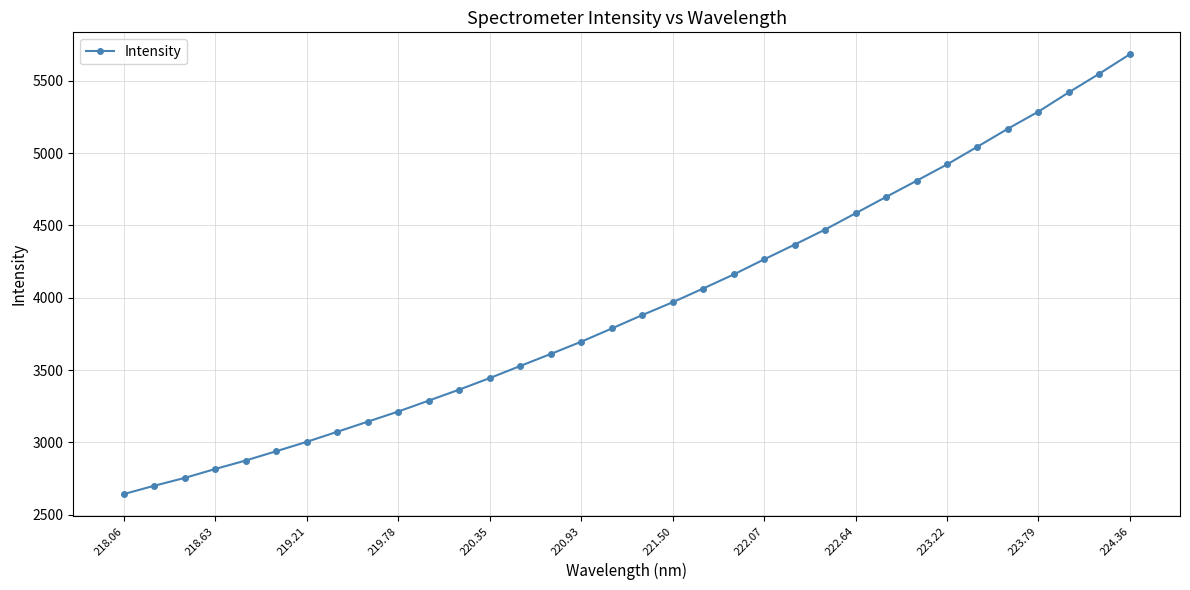

What is the value of the 13th point from the left?

3444.4